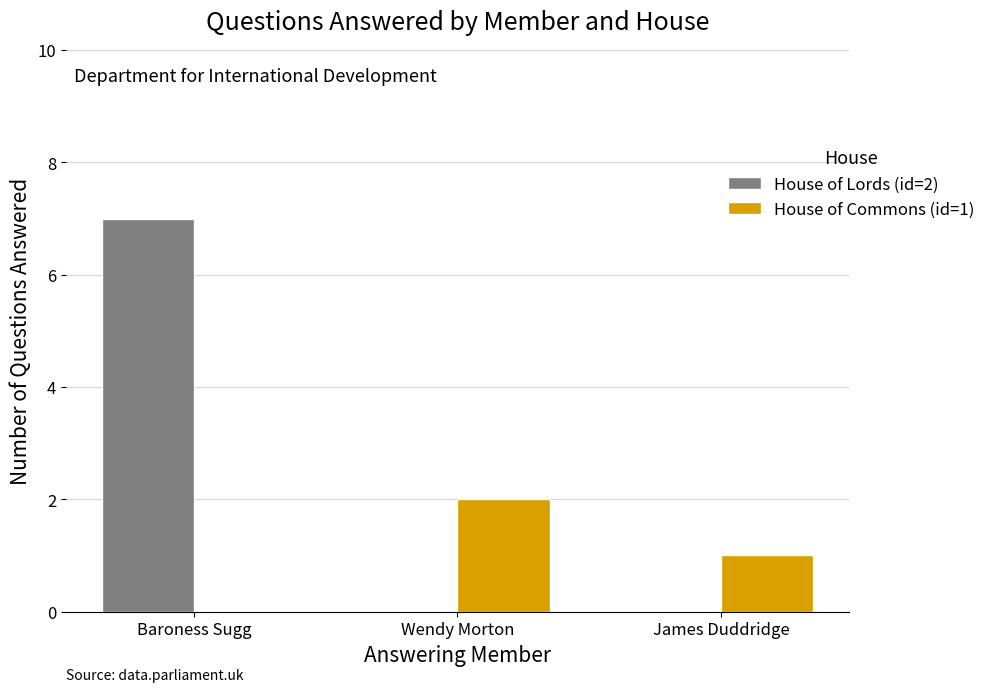

Where does the House of Commons (id=1) series first go above 1?

Wendy Morton